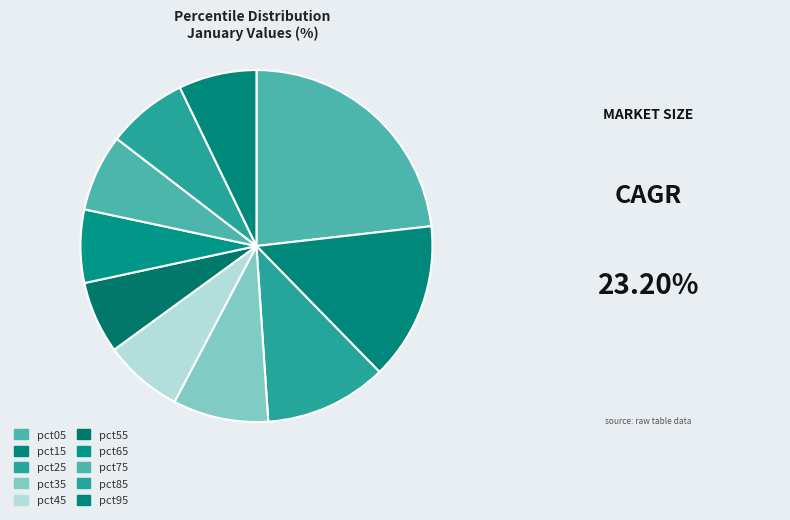

What is the largest slice in the pie chart?

pct05